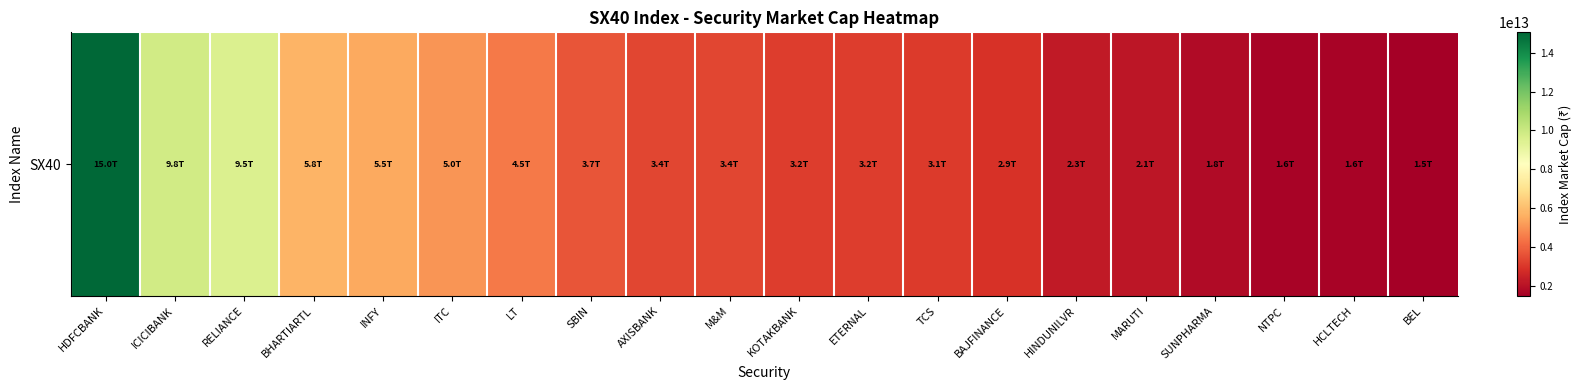

Rank the categories by value from lowest to highest.

BEL, HCLTECH, NTPC, SUNPHARMA, MARUTI, HINDUNILVR, BAJFINANCE, TCS, ETERNAL, KOTAKBANK, M&M, AXISBANK, SBIN, LT, ITC, INFY, BHARTIARTL, RELIANCE, ICICIBANK, HDFCBANK